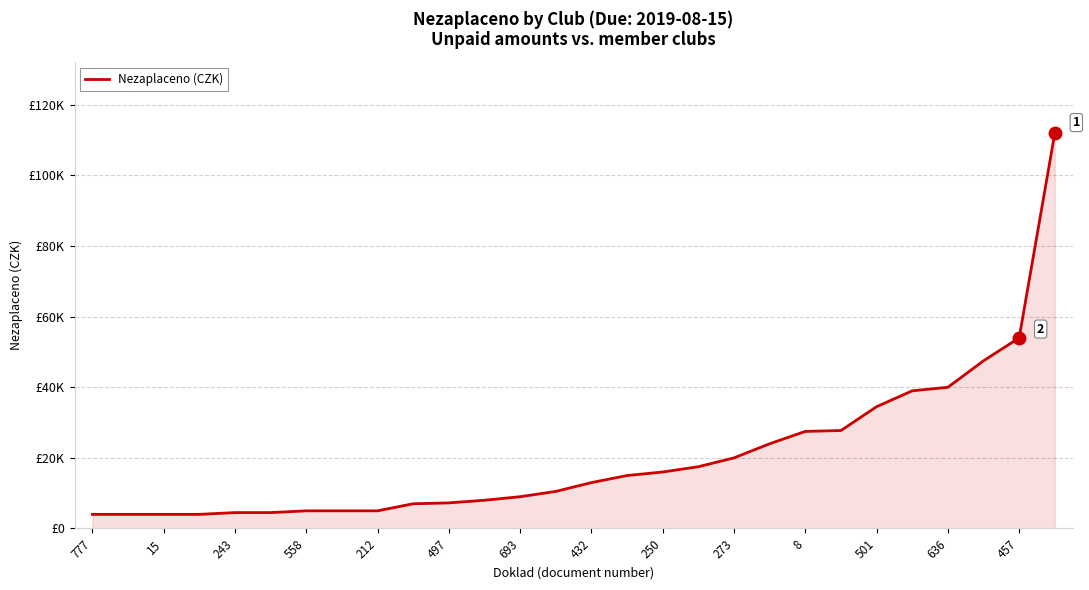

Does the chart display data point markers on the line(s)?

No